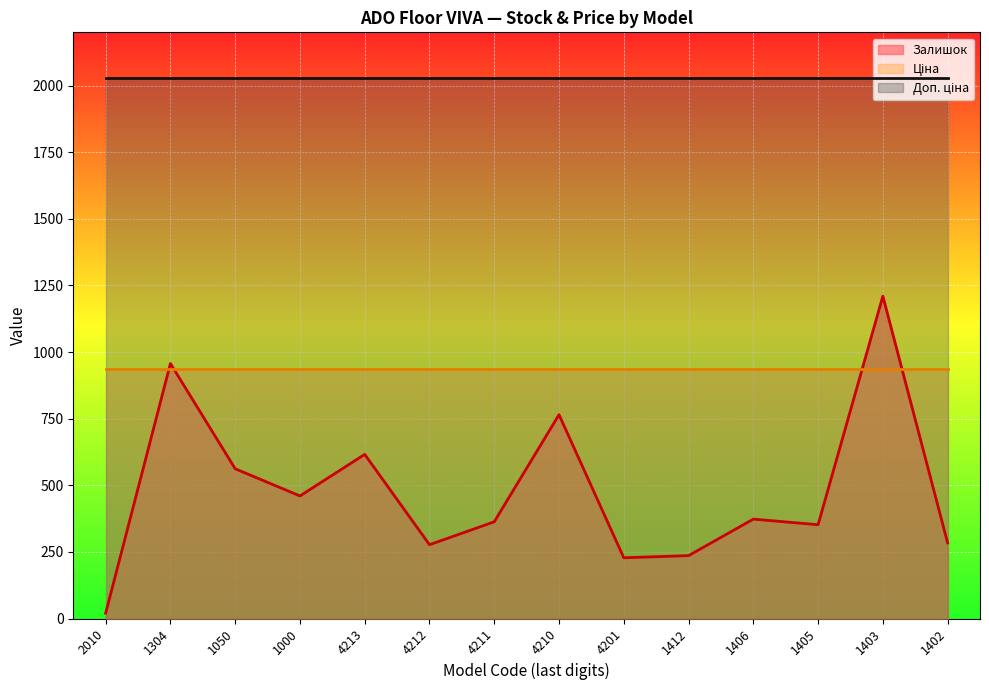

True or false: Залишок and Доп. ціна intersect in this chart.

False